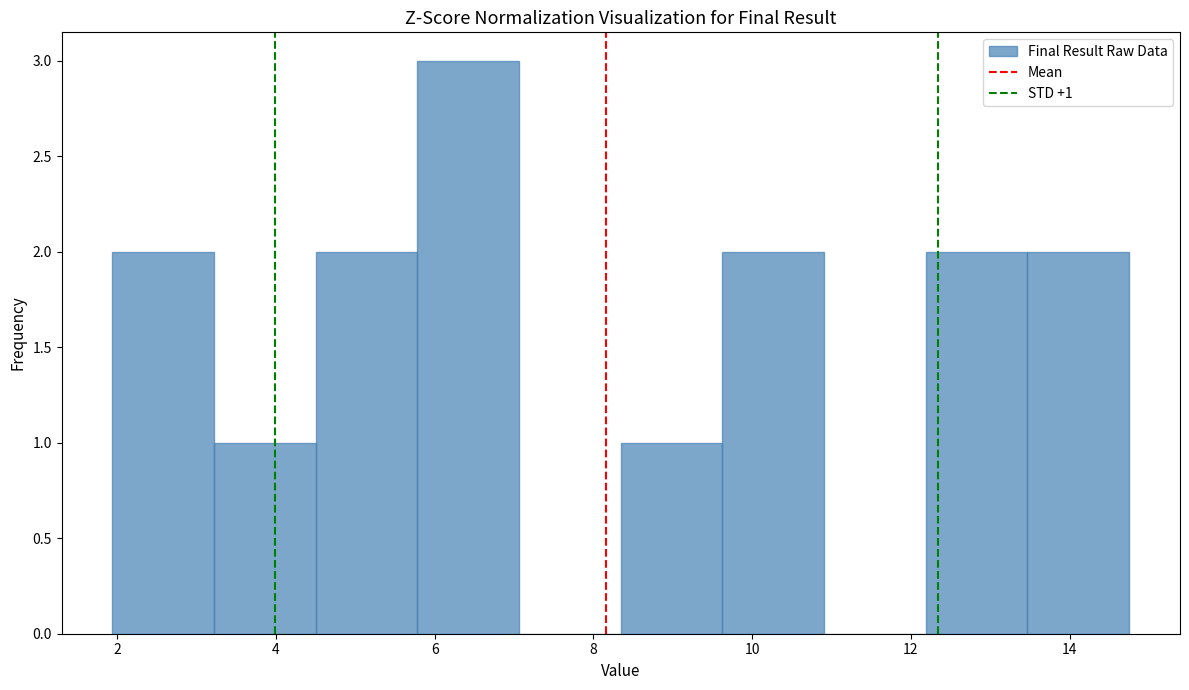

Which range on the x-axis has the tallest bar?

5.8 to 7.0